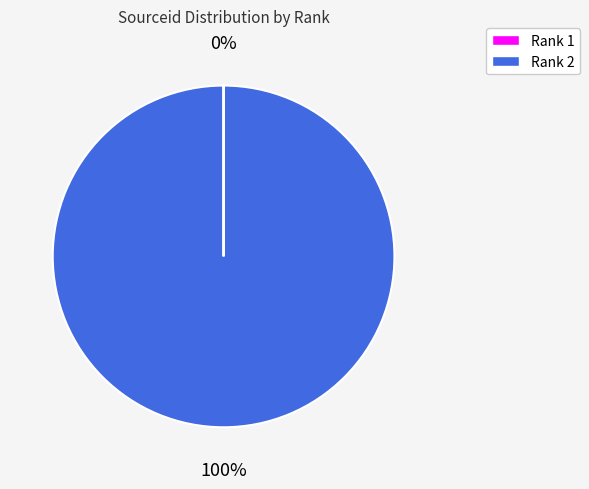

Is there any slice that represents more than half of the pie?

Yes